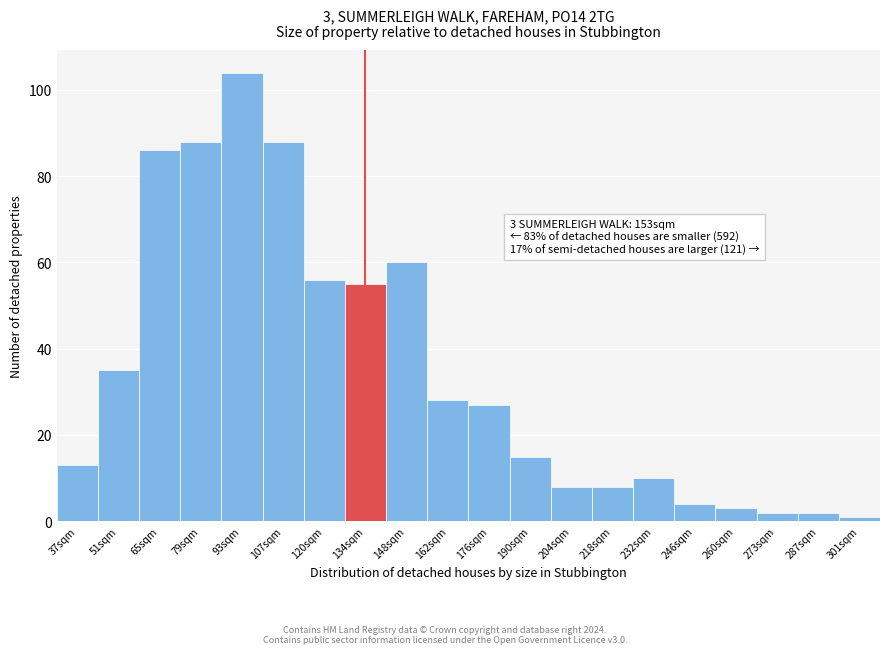

Reading right to left, list all the values displayed in this chart.

301sqm=1	287sqm=2	273sqm=2	260sqm=3	246sqm=4	232sqm=10	218sqm=8	204sqm=8	190sqm=15	176sqm=27	162sqm=28	148sqm=60	134sqm=55	120sqm=56	107sqm=88	93sqm=104	79sqm=88	65sqm=86	51sqm=35	37sqm=13